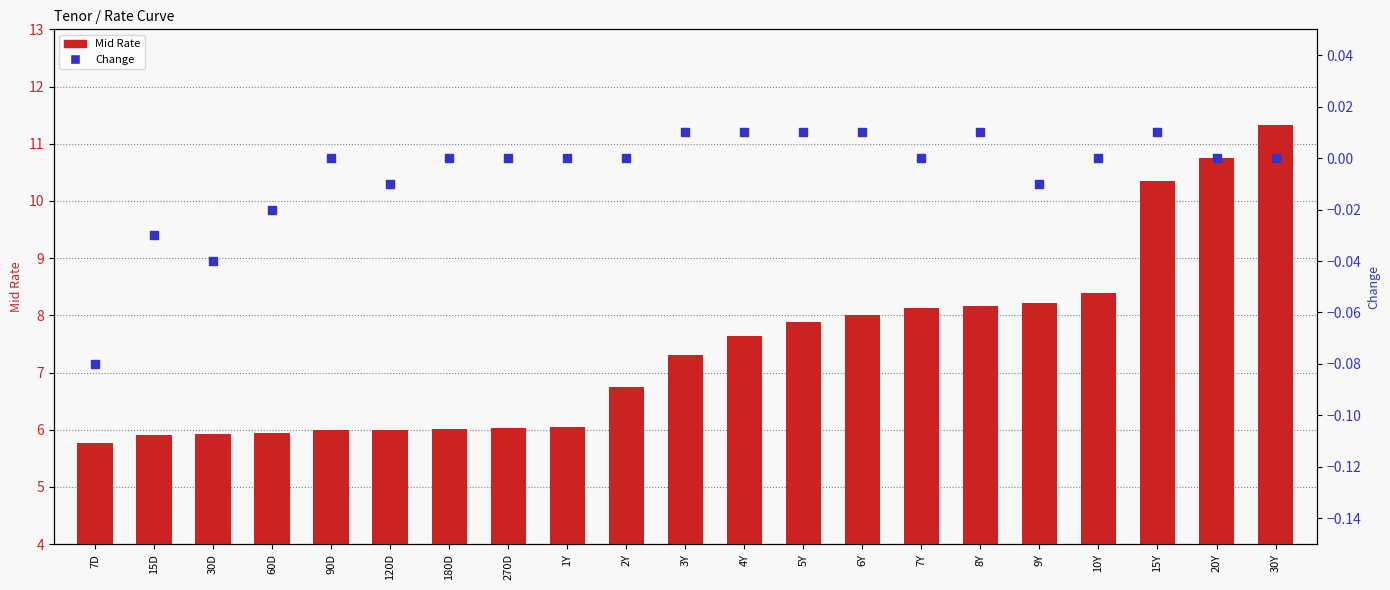

Which series contains the highest Y value?

Mid Rate